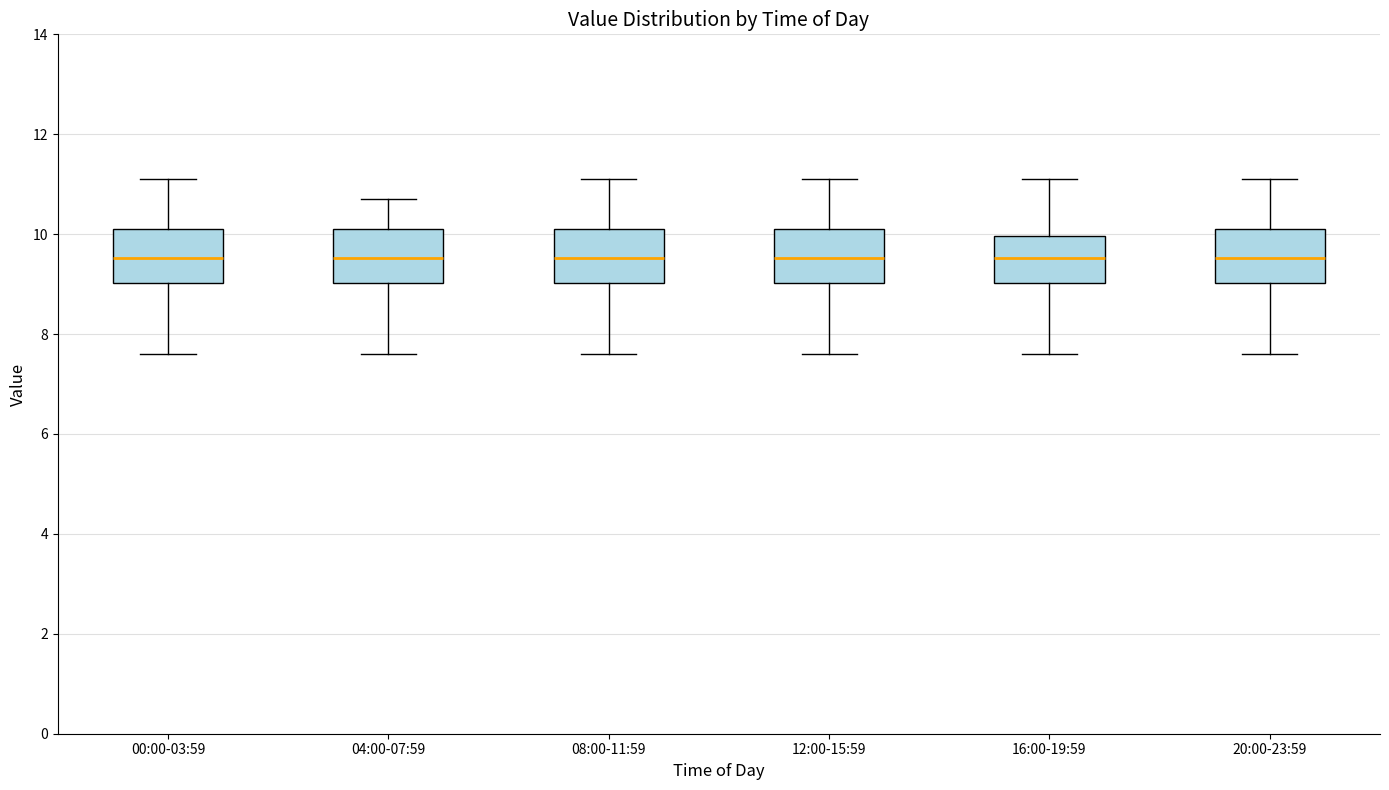

Reading left to right, transcribe this box plot: for each box, give where its median line is, the range the box spans, and where its two whiskers end, as read against the y-axis. The values are not printed on the chart, so give them approximately, as read against the axis.

00:00-03:59: median 9.6, box 9.0 to 10.2, whiskers 7.6 to 11.2
04:00-07:59: median 9.6, box 9.0 to 10.2, whiskers 7.6 to 10.8
08:00-11:59: median 9.6, box 9.0 to 10.2, whiskers 7.6 to 11.2
12:00-15:59: median 9.6, box 9.0 to 10.2, whiskers 7.6 to 11.2
16:00-19:59: median 9.6, box 9.0 to 10.0, whiskers 7.6 to 11.2
20:00-23:59: median 9.6, box 9.0 to 10.2, whiskers 7.6 to 11.2